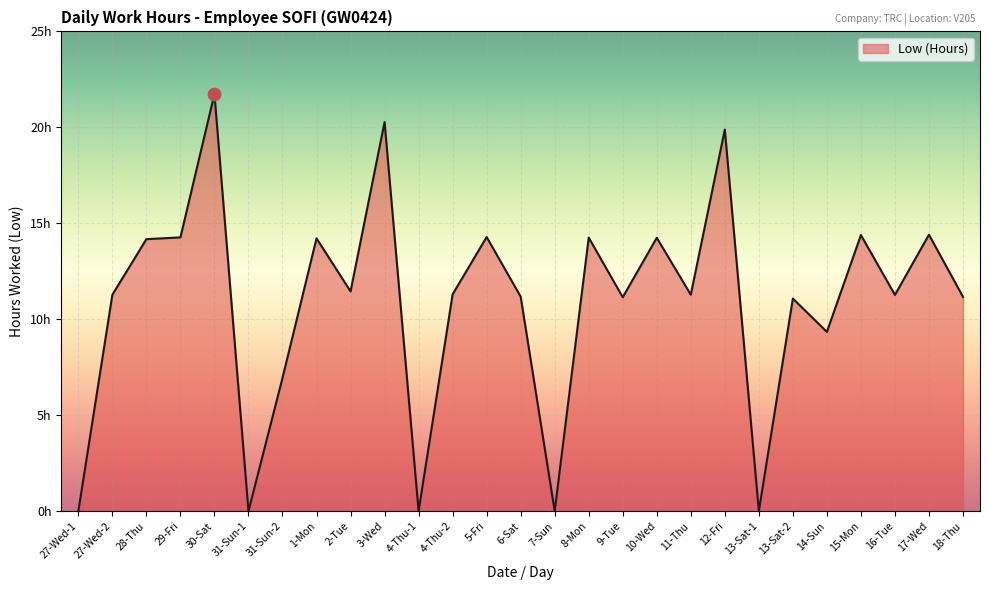

Does the chart have visible grid lines?

Yes